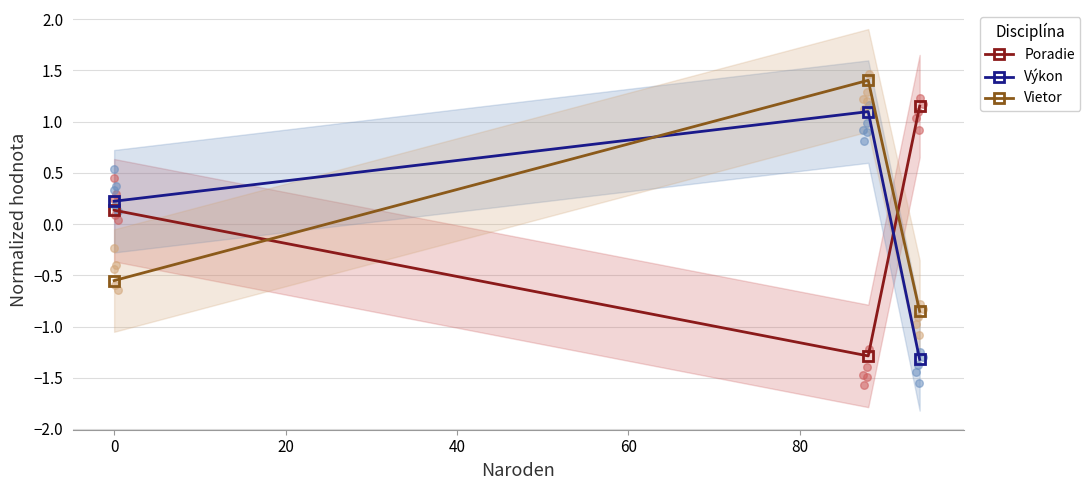

Which series reaches the minimum Y coordinate?

Výkon